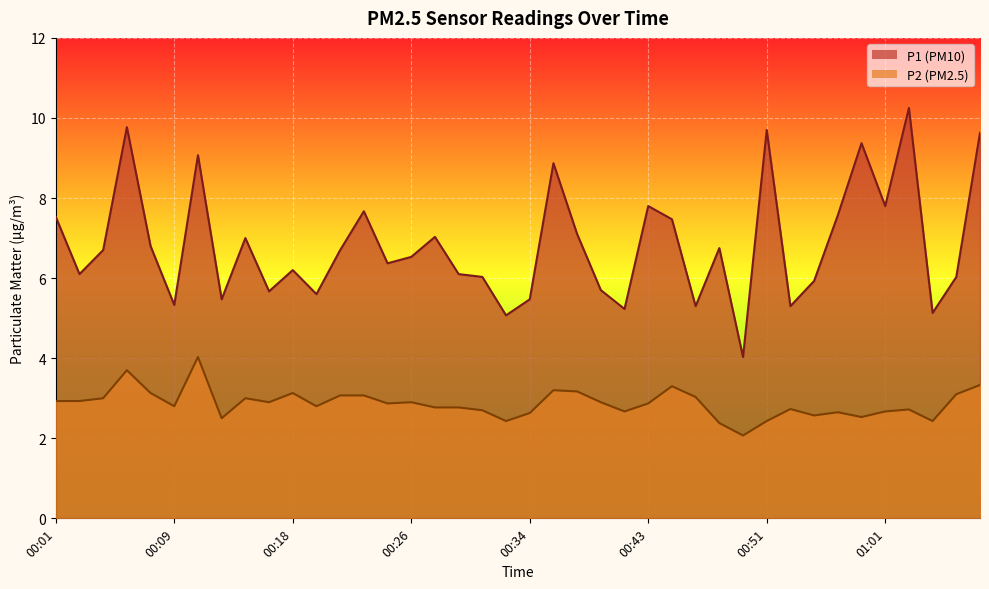

At how many categories does at least one series exceed 2?

40